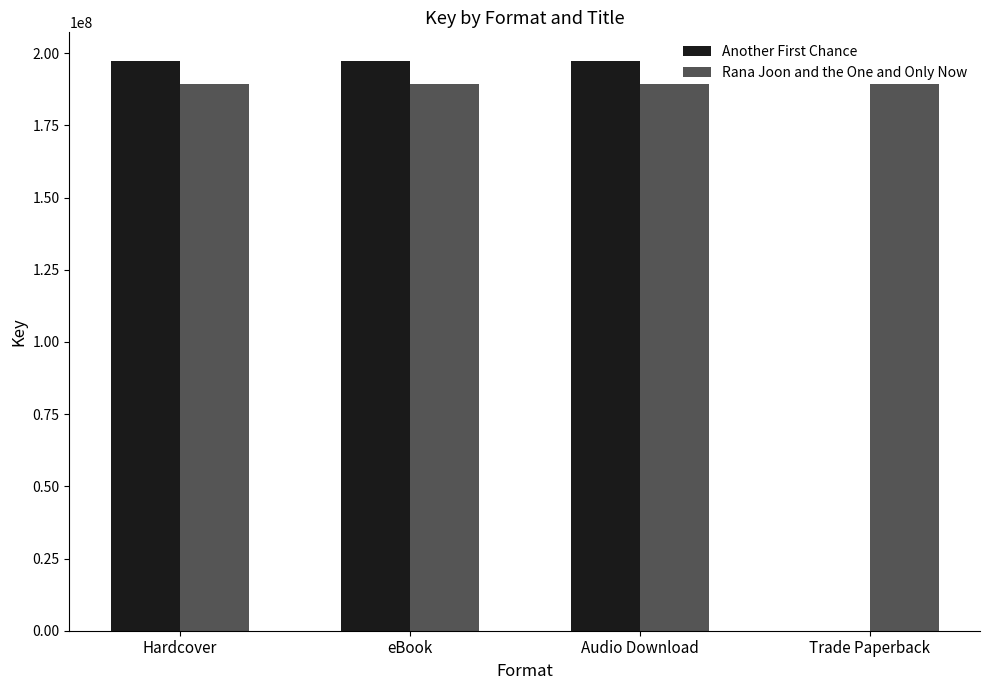

Is it true that Rana Joon and the One and Only Now equals 189448987 at eBook?

True